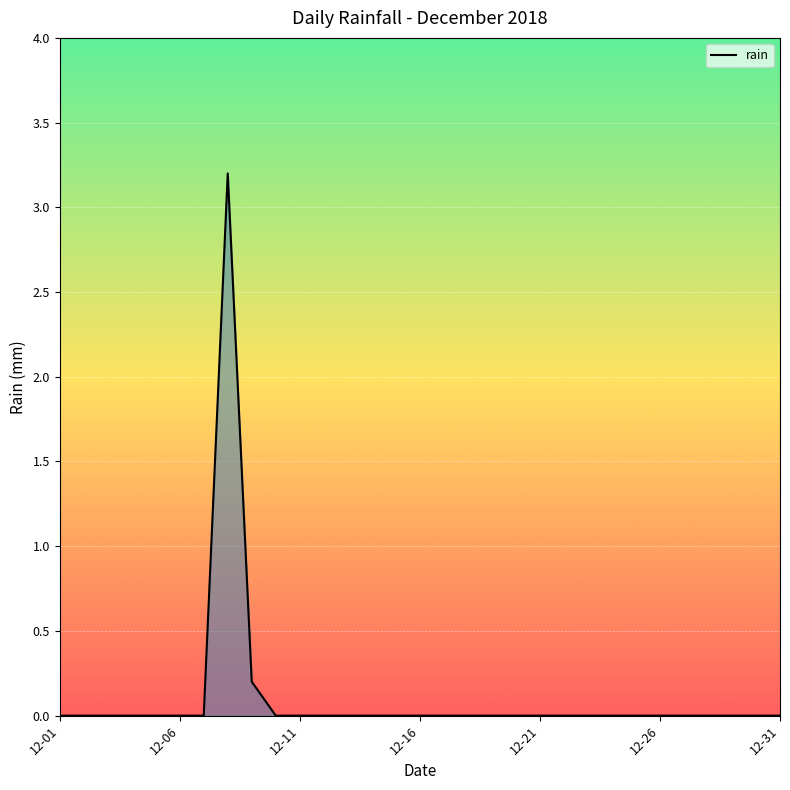

What is the difference between the maximum and minimum values?

3.2